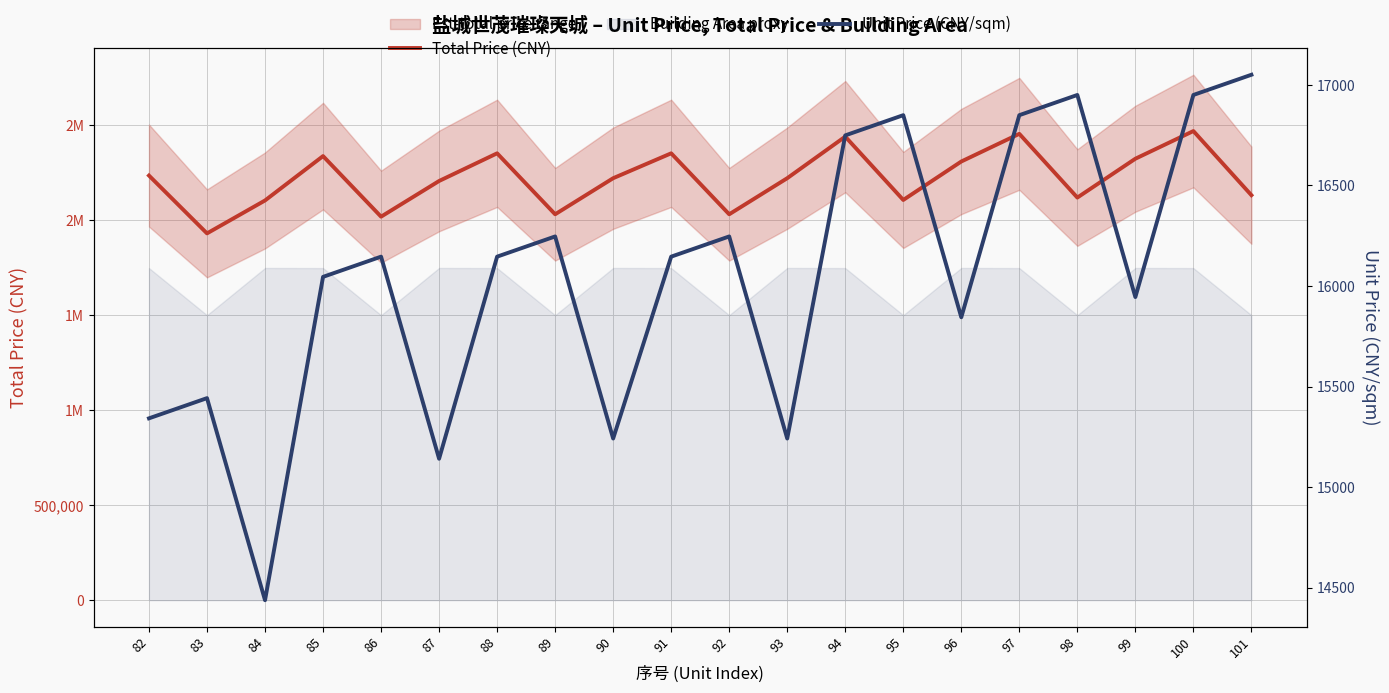

Does the chart display data point markers on the line(s)?

No